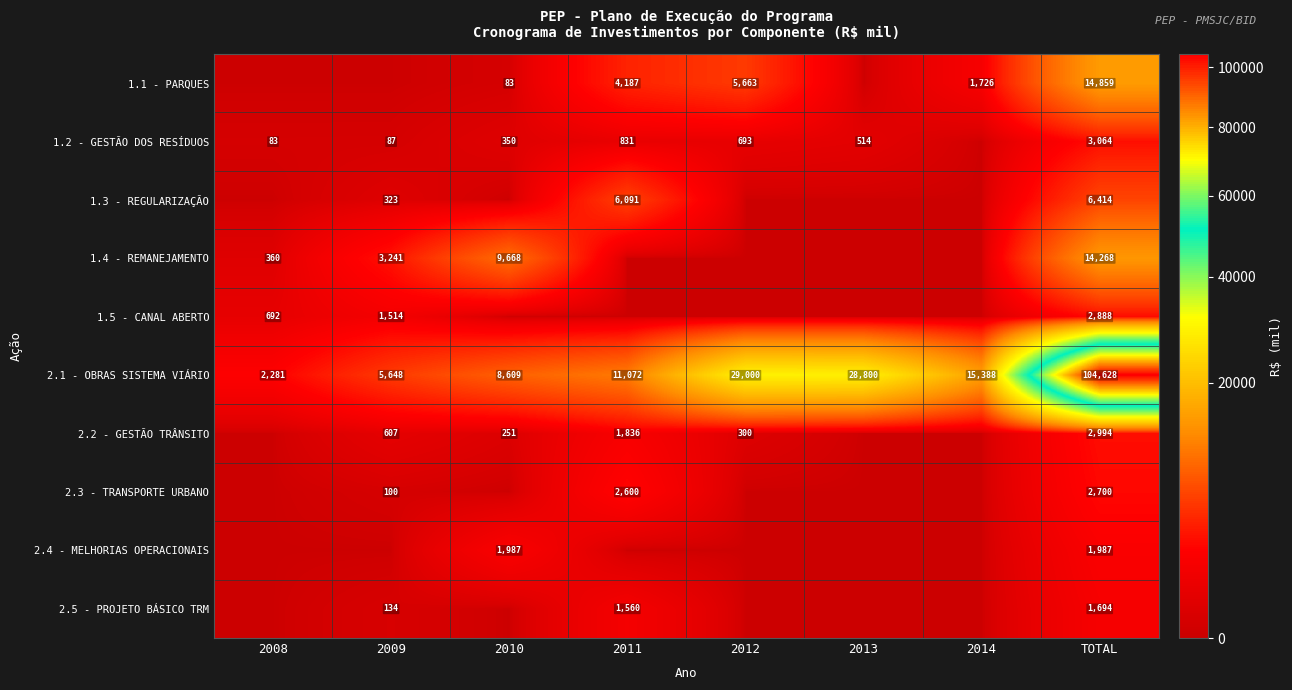

The 2.4 - MELHORIAS OPERACIONAIS series shows 800 at TOTAL. True or false?

False